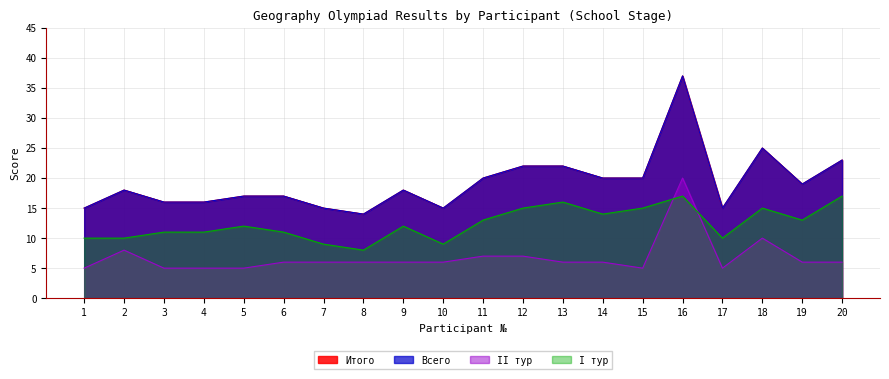

Rank the series at 6 from lowest to highest value.

II тур, I тур, Всего, Итого